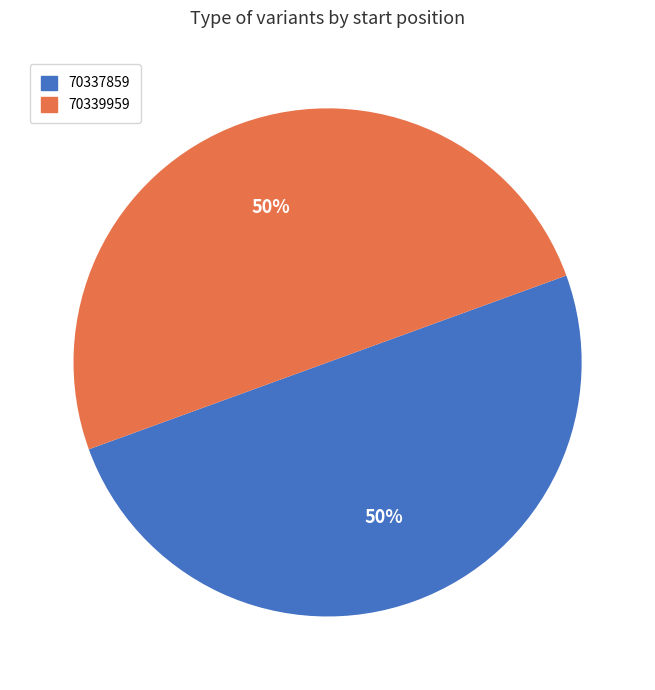

To the nearest percent, what percentage of the pie is 70337859?

50%